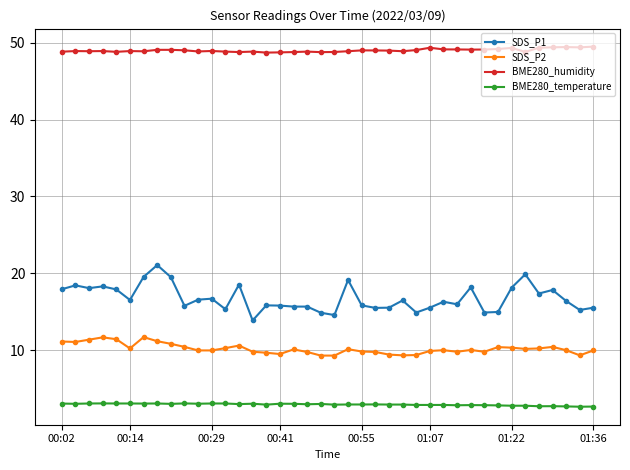

What is the value of the SDS_P1 point at the 30th from the left?

16.0